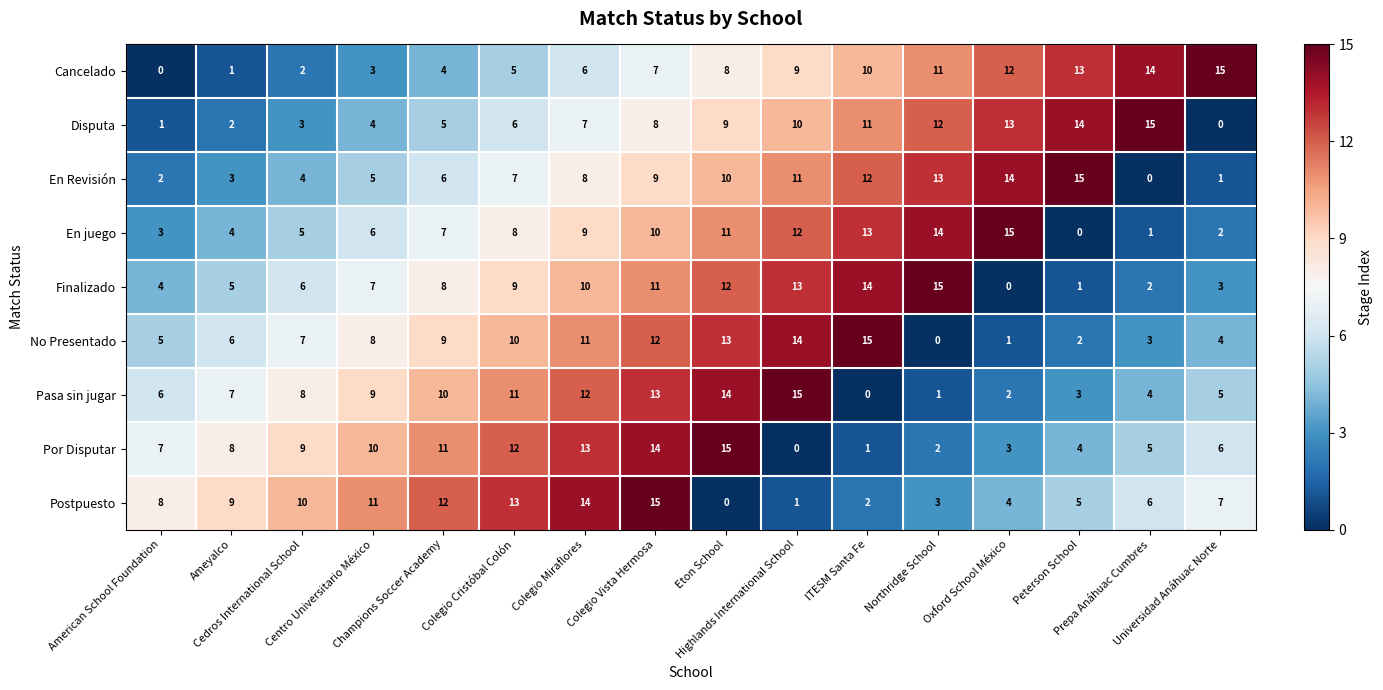

How many distinct data groups are displayed?

9